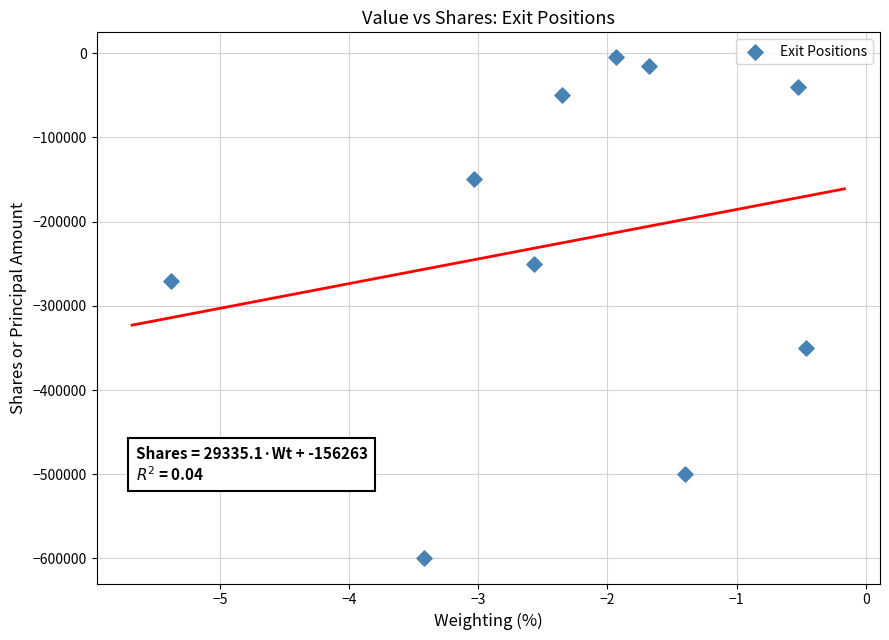

What Y value in the scatter plot is closest to -302500?

-270000